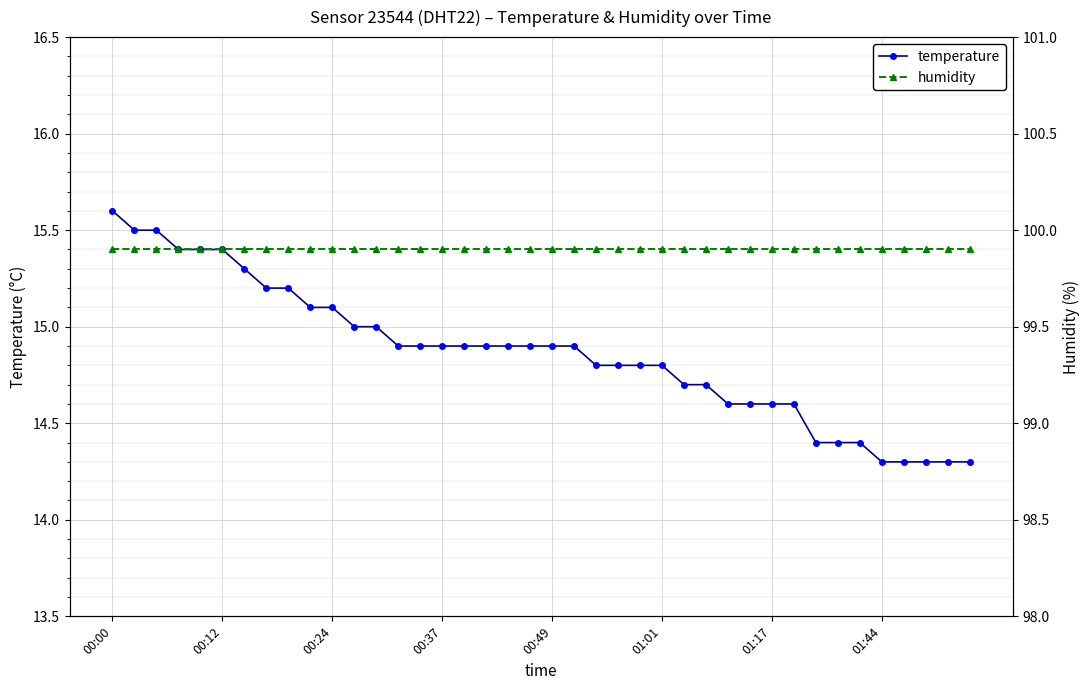

Which category has the highest value in the temperature series?

00:00